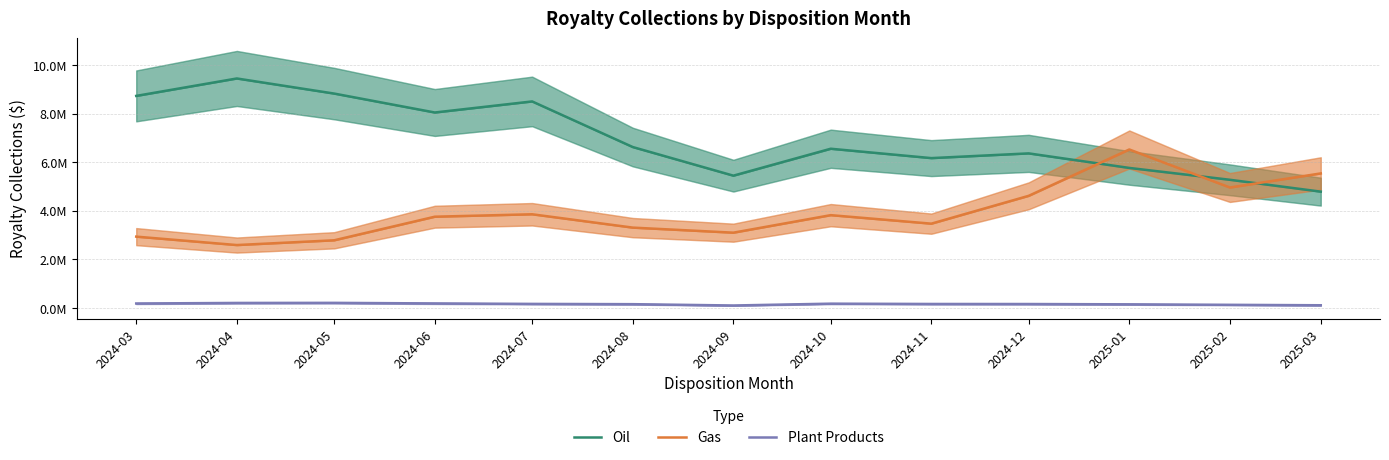

Reading left to right, extract all data points from this chart.

Oil: 8.7	9.5	8.8	8.1	8.5	6.6	5.4	6.6	6.2	6.4	5.8	5.3	4.8
Gas: 2.9	2.6	2.8	3.8	3.9	3.3	3.1	3.8	3.5	4.6	6.5	5.0	5.5
Plant Products: 0.2	0.2	0.2	0.2	0.2	0.2	0.1	0.2	0.2	0.2	0.1	0.1	0.1